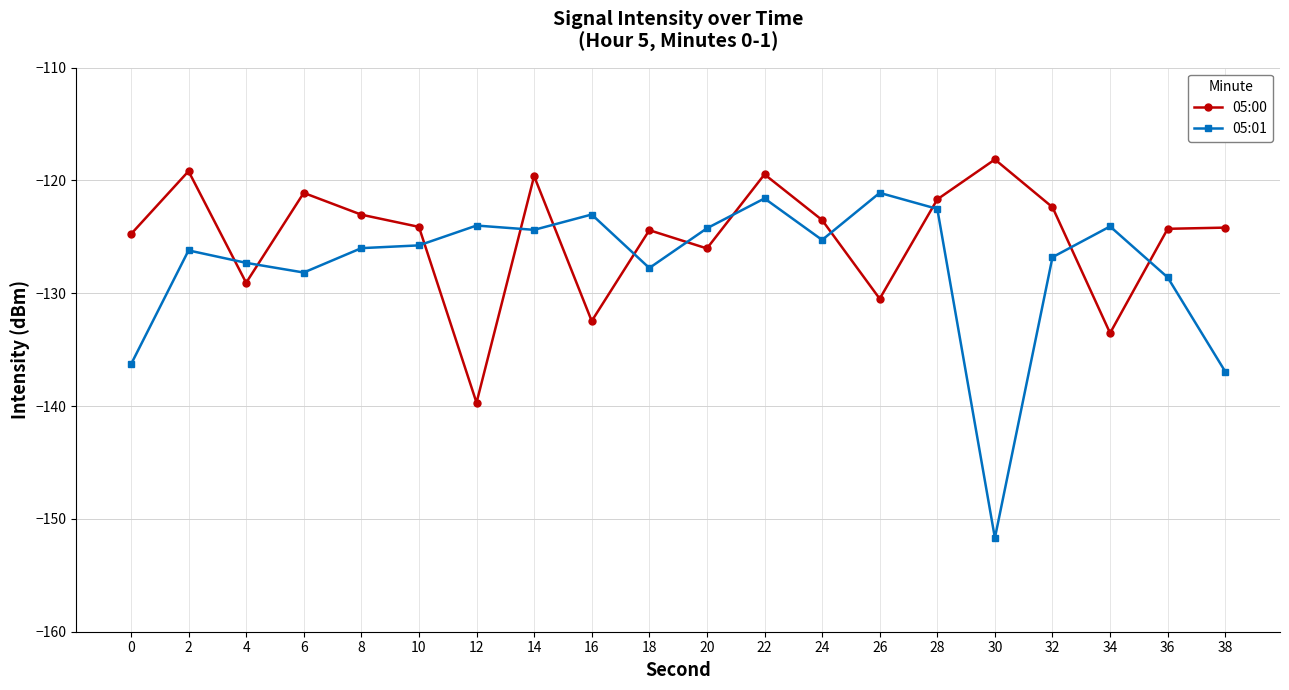

Read the 05:01 value at 28.

-122.5